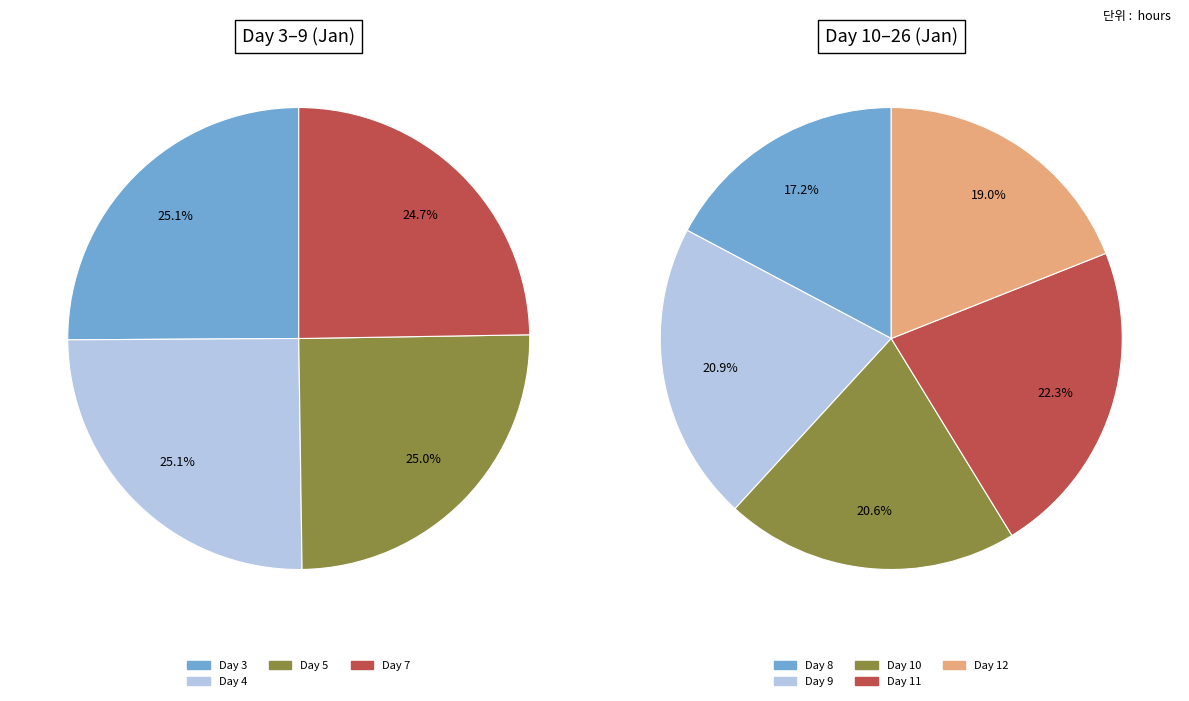

Which slice is the largest?

11